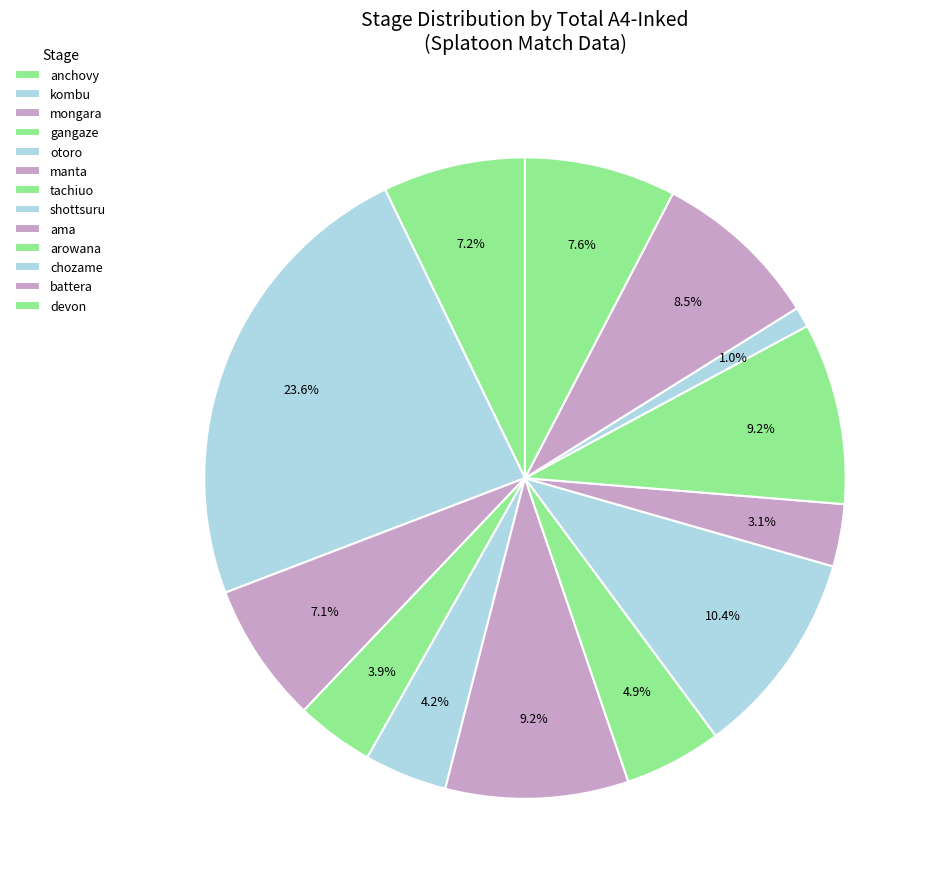

What portion of the pie excludes otoro?

95.8%